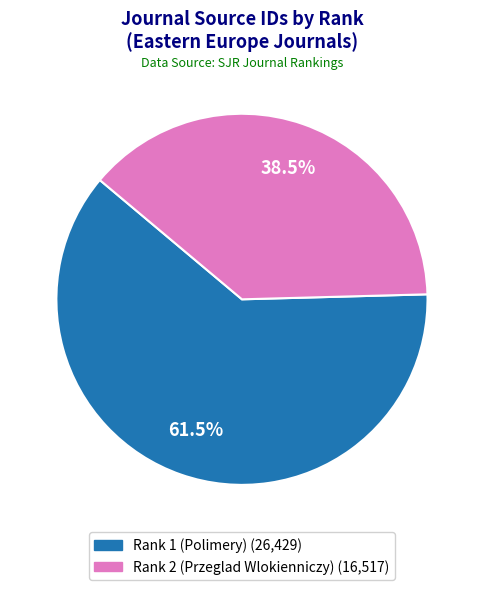

Which has a higher value, Rank 1 (Polimery) or Rank 2 (Przeglad Wlokienniczy)?

Rank 1 (Polimery)